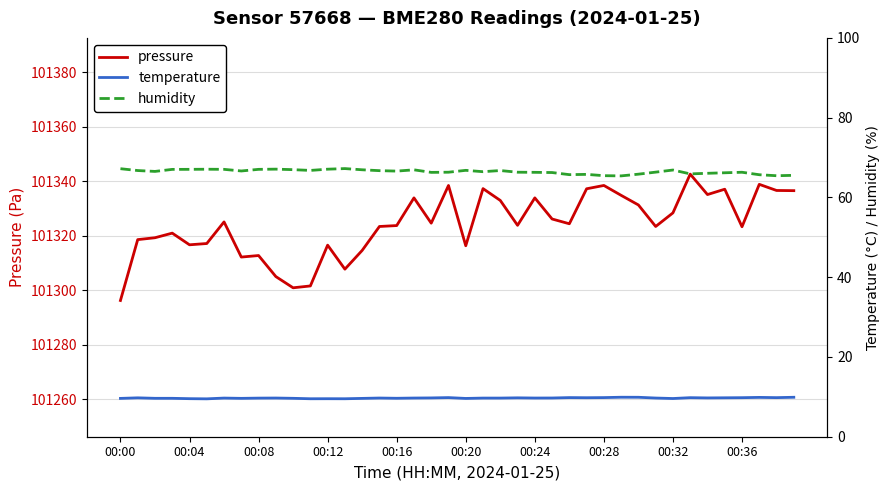

What is the average value of the humidity series?

66.5